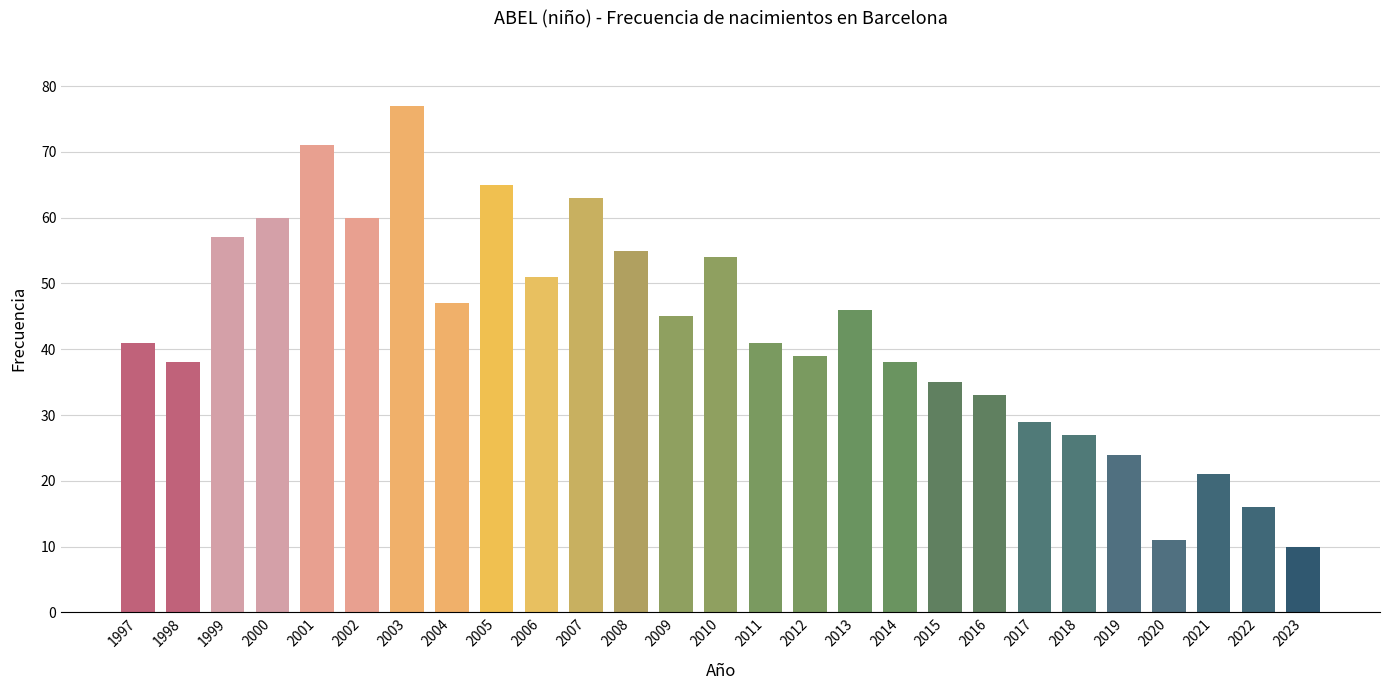

What is the ratio of the value at 2011 to the value at 2001?

0.6